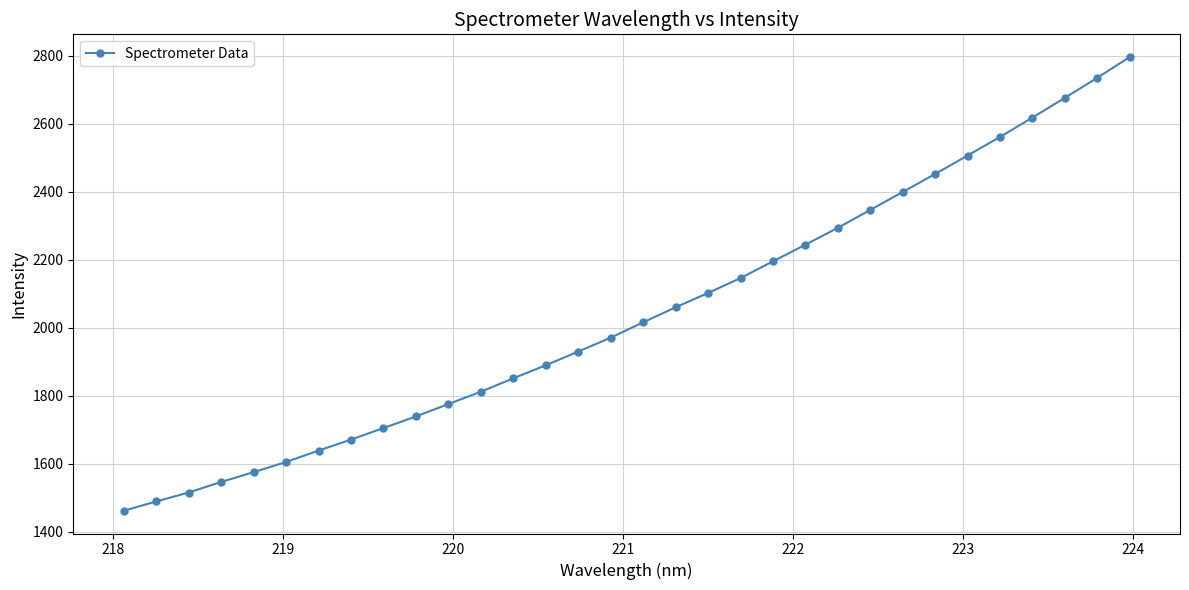

What is the sum of all values?

65321.9